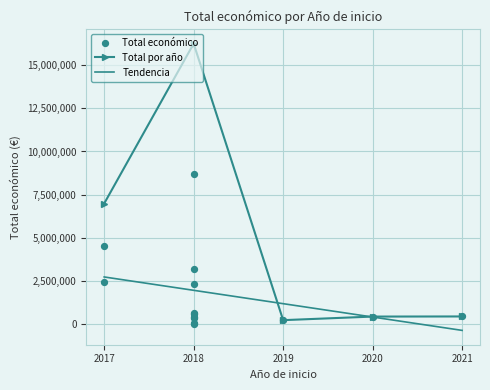

Which has a higher value, 2018 or 2018?

2018